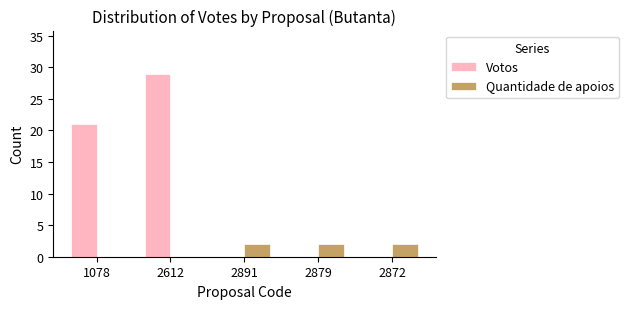

Is it true that Votos equals 10 at 2879?

False